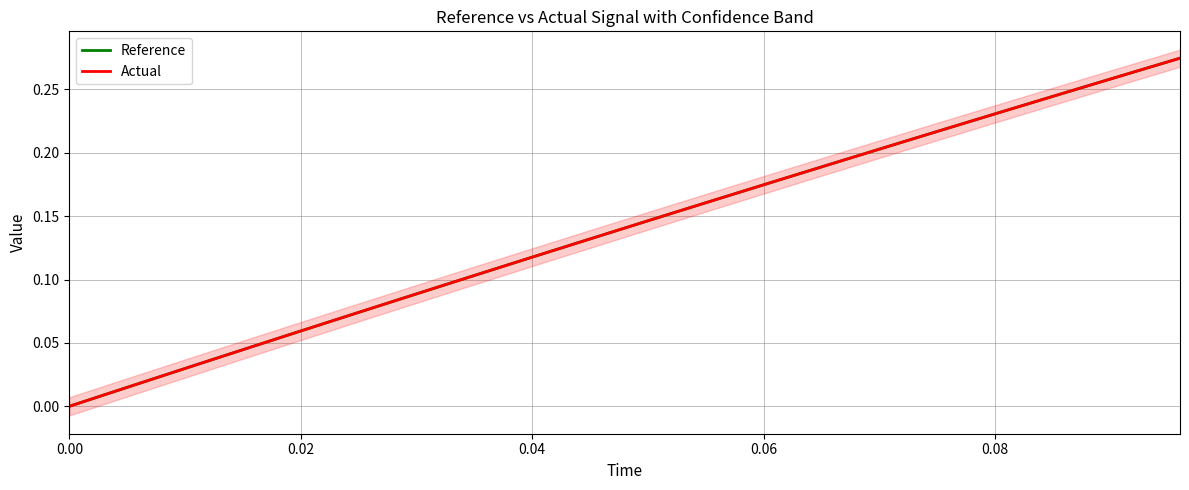

How many values in Reference are above zero?

24